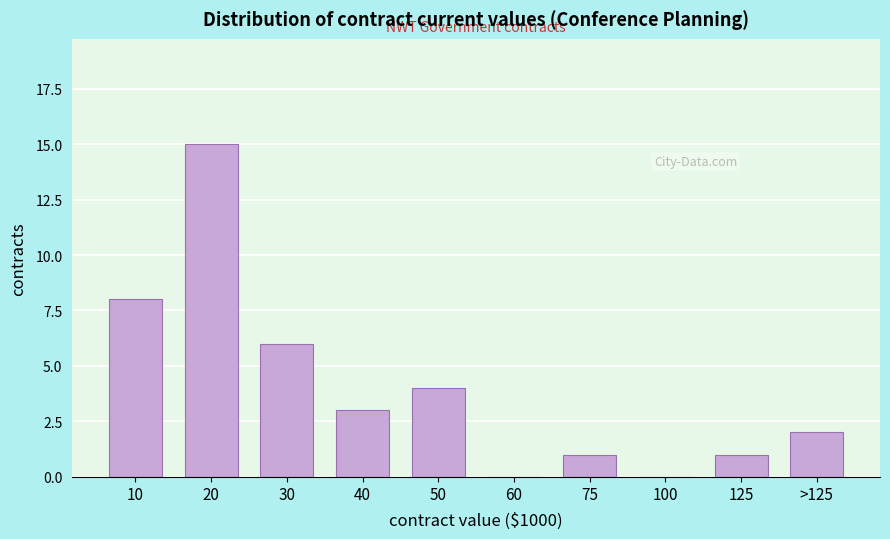

Reading left to right, list all the values displayed in this chart.

10=8	20=15	30=6	40=3	50=4	60=0	75=1	100=0	125=1	>125=2